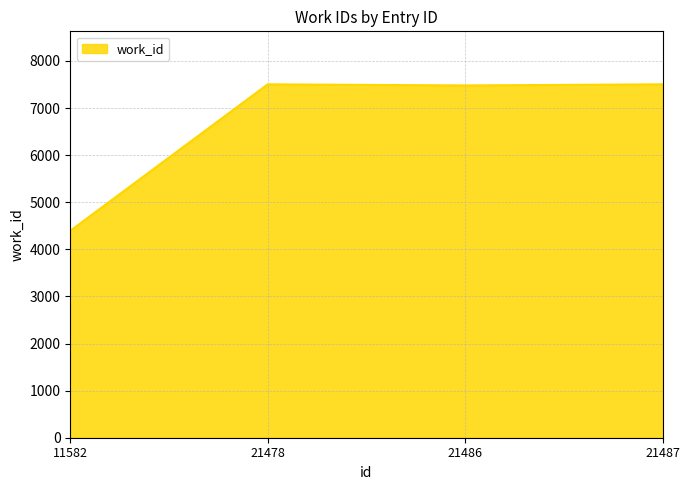

What is the change in value from 11582 to 21478?

+3110